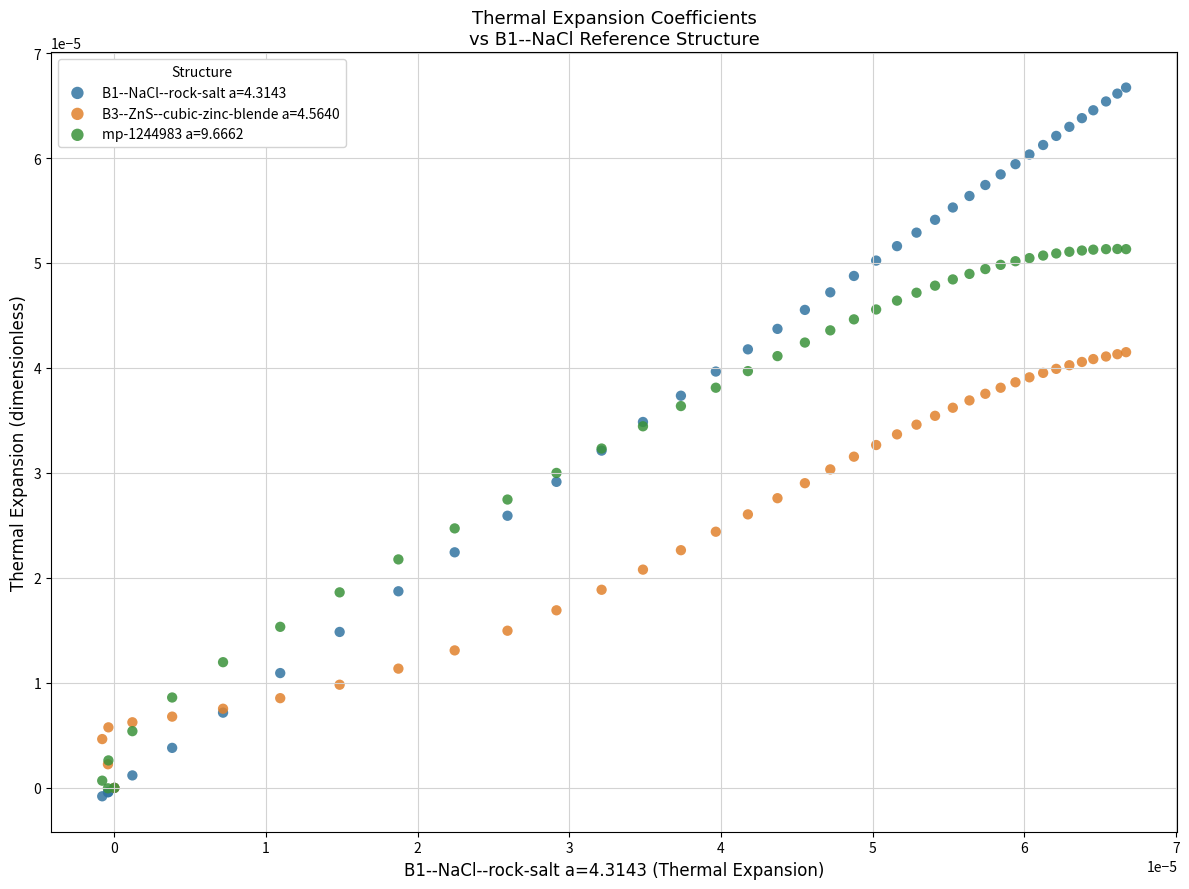

What are all the series names shown in the legend?

B1--NaCl--rock-salt a=4.3143, B3--ZnS--cubic-zinc-blende a=4.5640, mp-1244983 a=9.6662